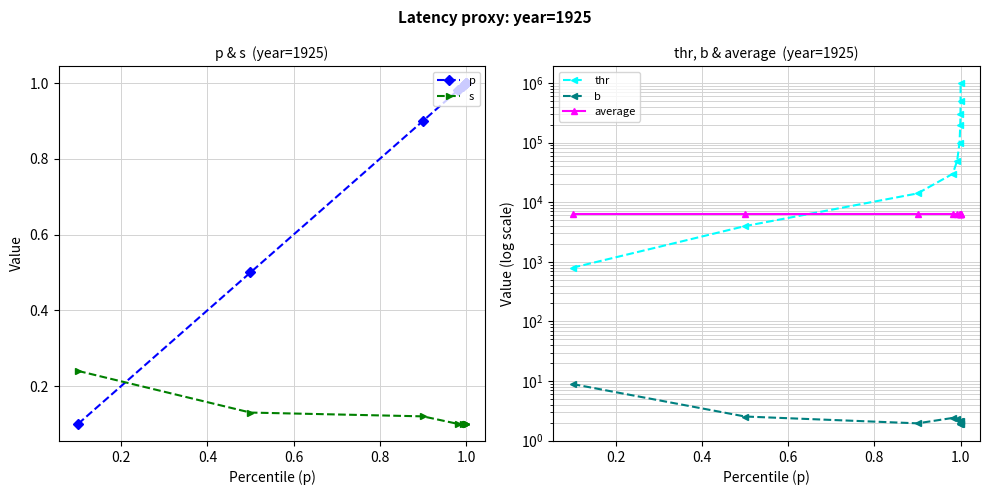

How many lines are shown in the chart?

5